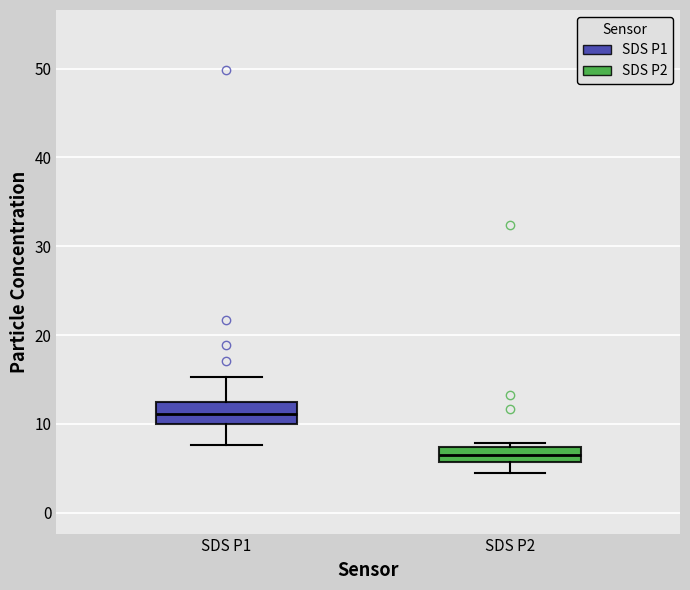

Where is the lower edge of the box for SDS P2 on the y-axis? The values are not printed on the chart, so give them approximately, as read against the axis.

6